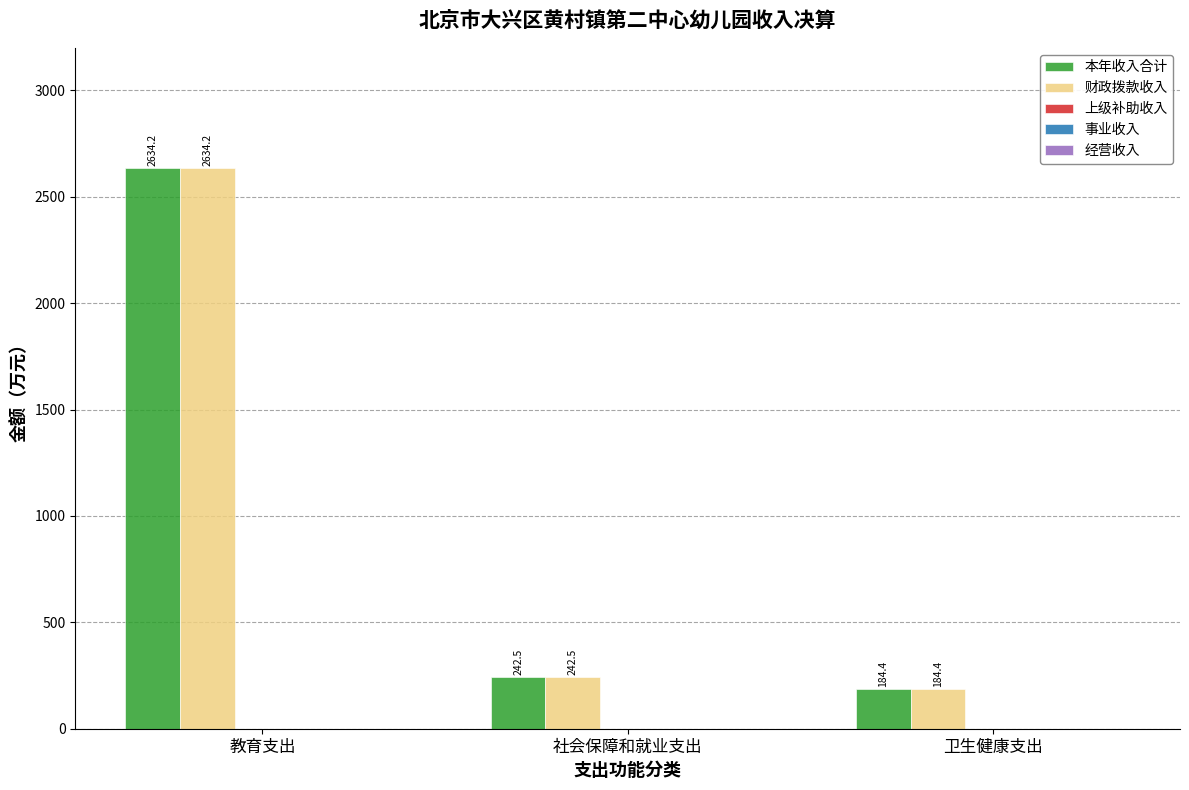

Is the value of 财政拨款收入 at 教育支出 greater than the value of 本年收入合计 at 卫生健康支出?

Yes